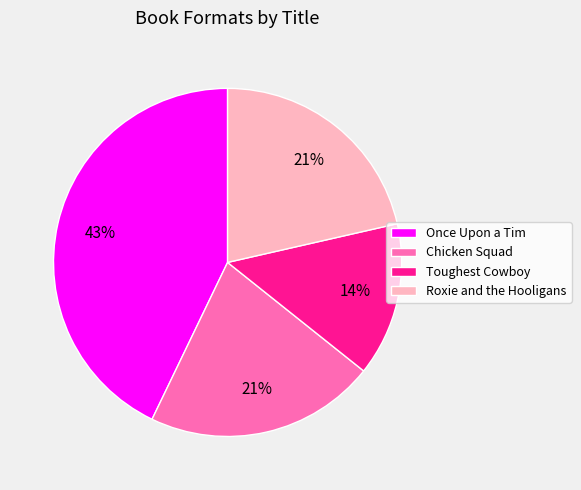

What is the ratio of the value at Once Upon a Tim to the value at Chicken Squad?

2.0